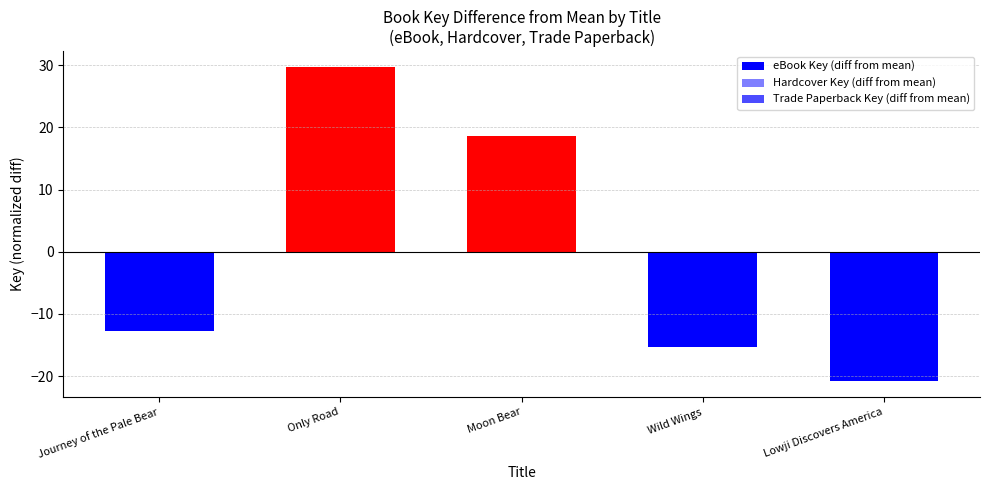

What is the sum of all eBook Key (diff from mean) values?

-0.8